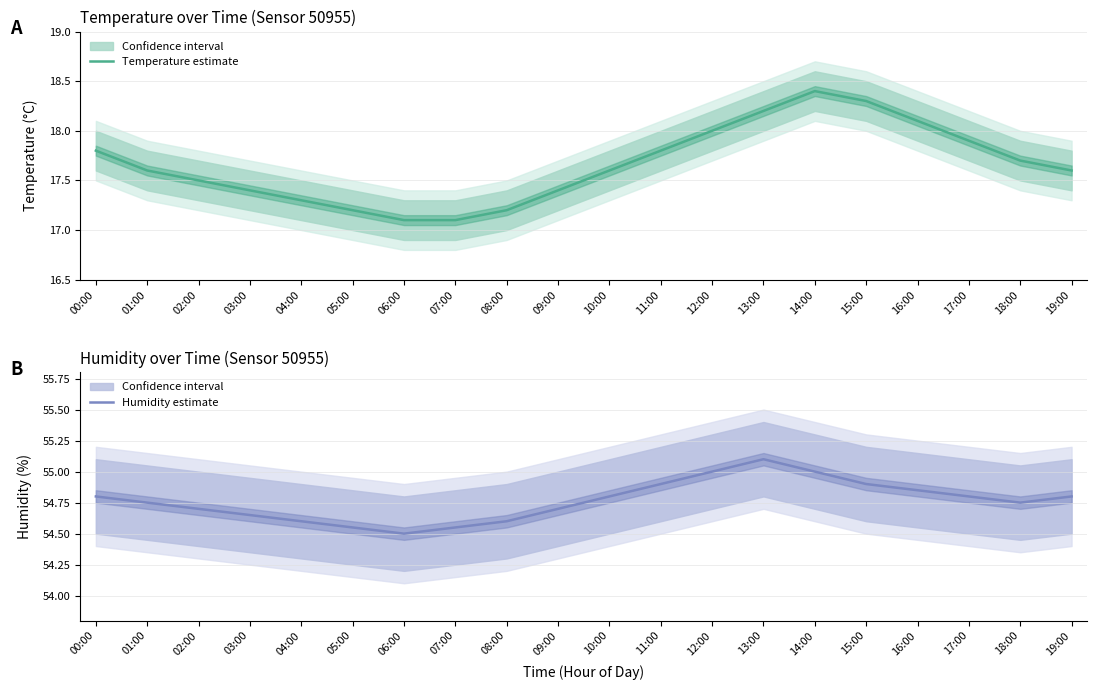

What position from the right is 13:00?

7